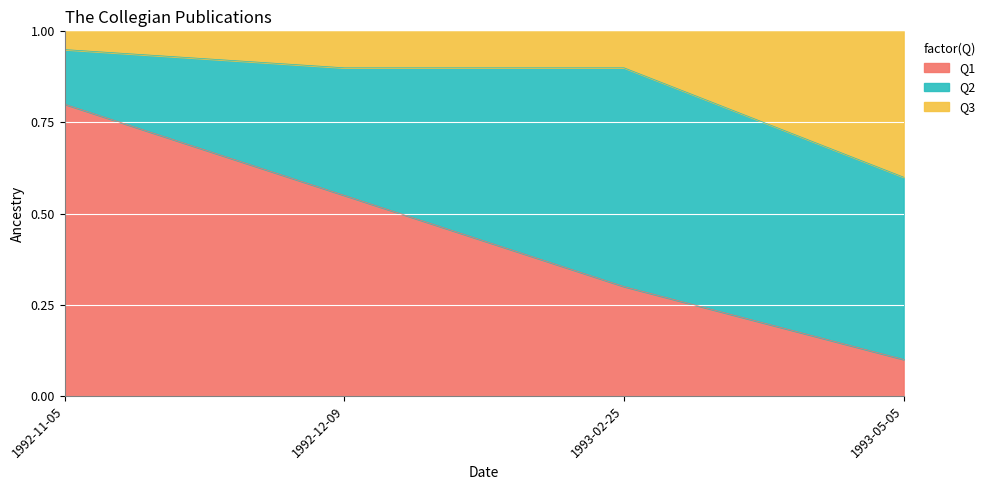

Where is Q1 nearest to the value 0?

1993-05-05